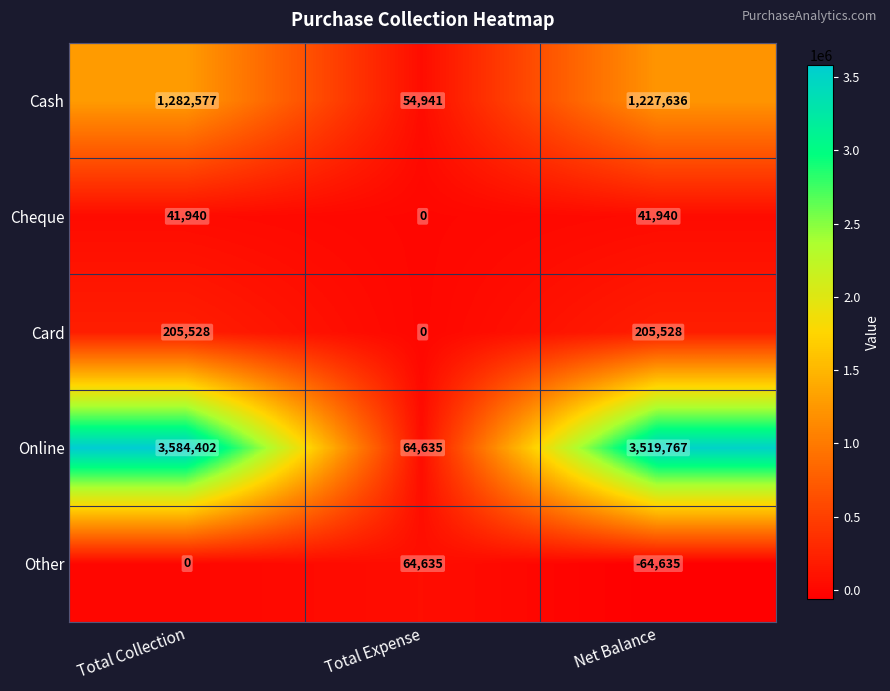

Where is Cash nearest to the value 668759?

Net Balance